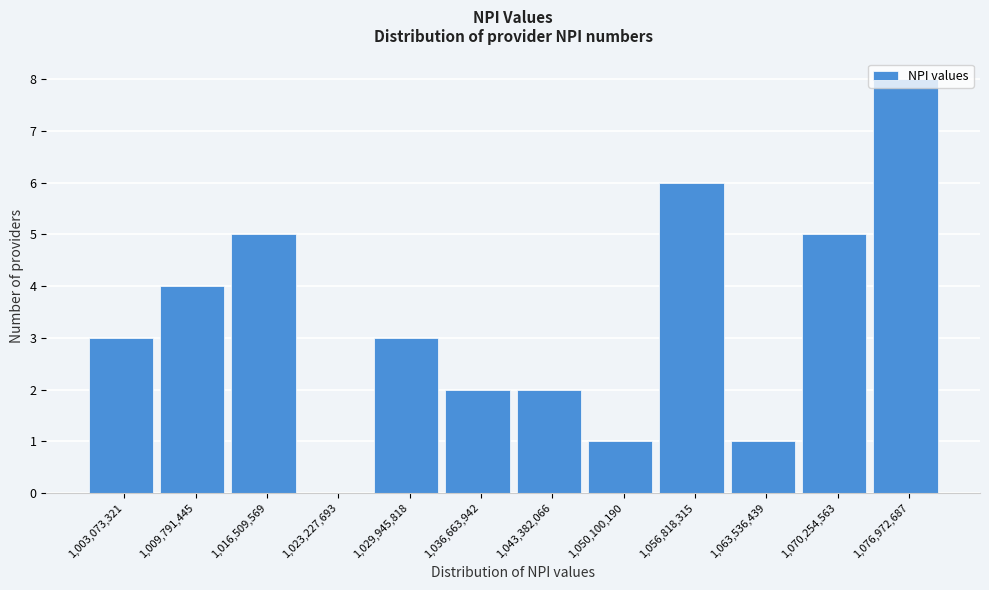

Which has a higher value, 1,009,791,445 or 1,023,227,693?

1,009,791,445